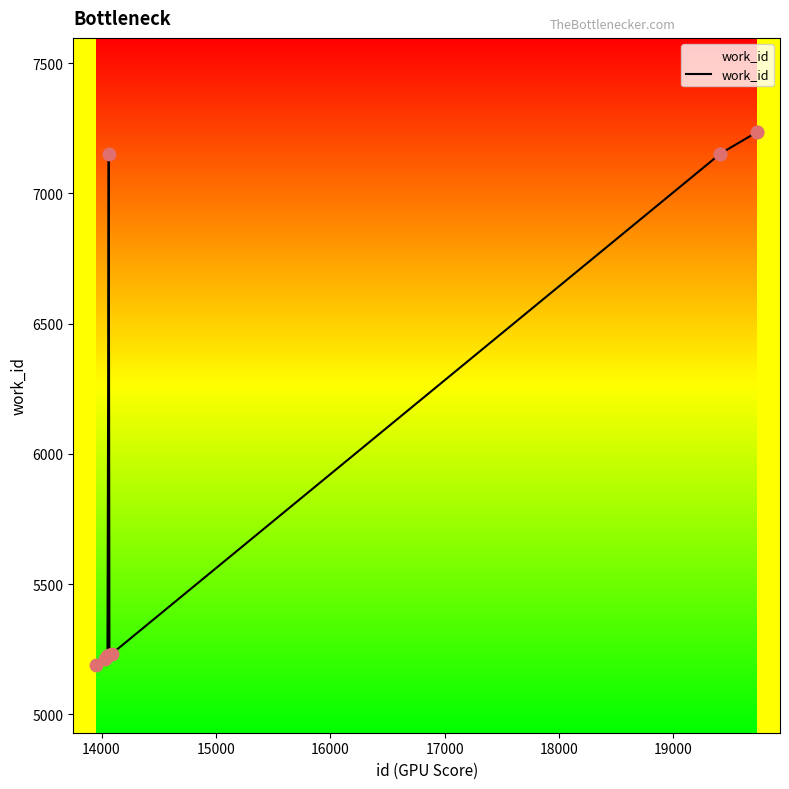

What is the difference between the maximum and minimum values?

2046